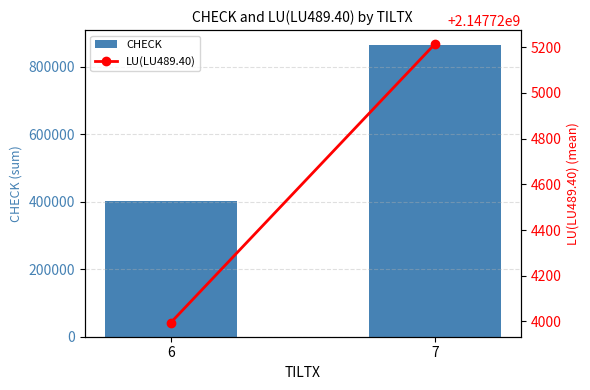

Rank the categories by LU(LU489.40) value from lowest to highest.

6, 7